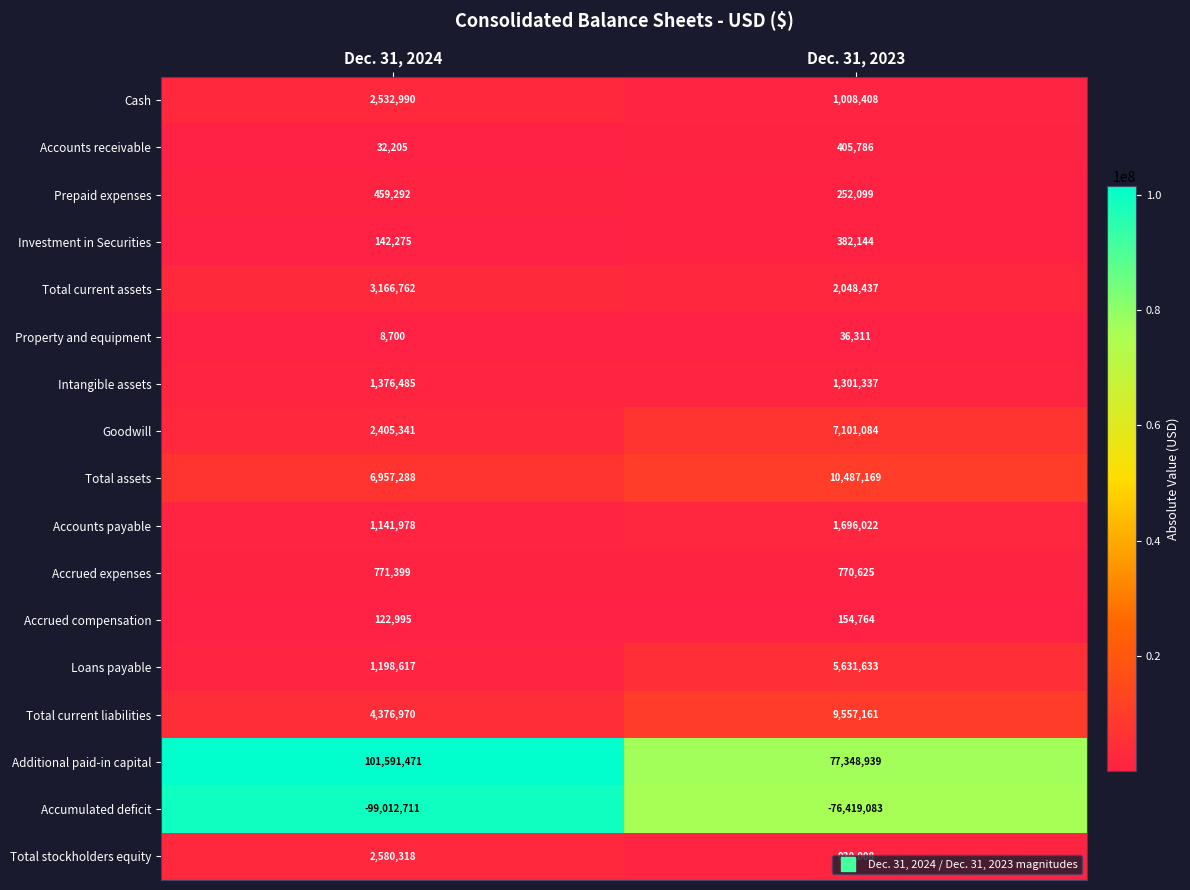

True or false: Total assets has a value of 7012061 at Dec. 31, 2023.

False